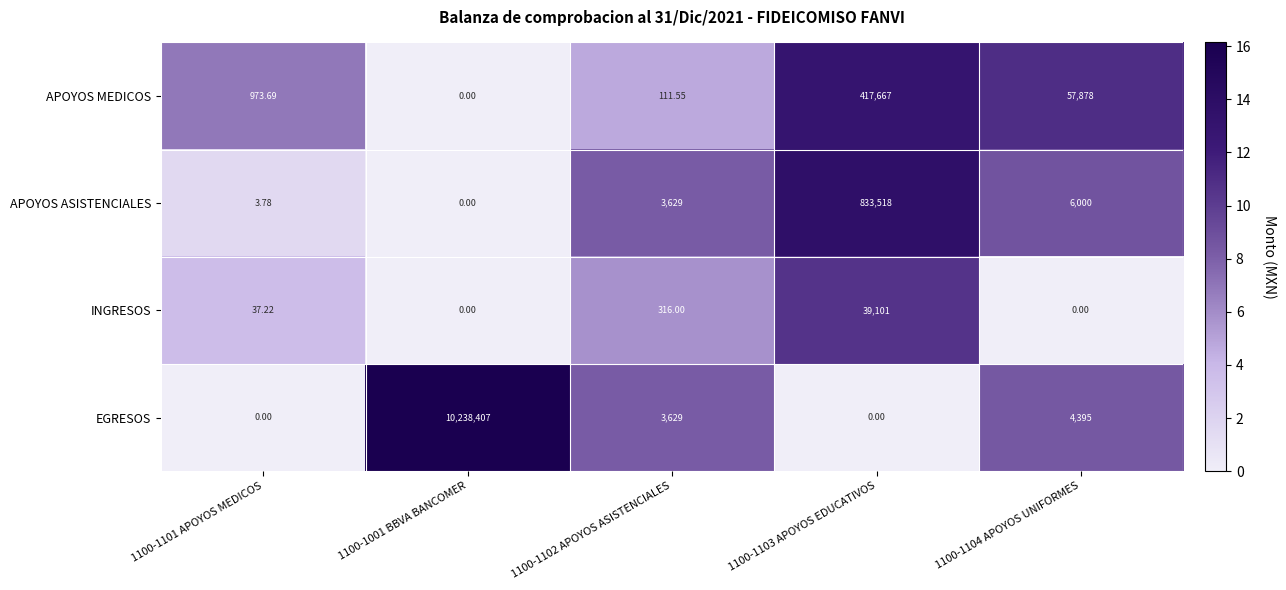

Is the value of INGRESOS at 1100-1001 BBVA BANCOMER greater than the value of APOYOS ASISTENCIALES at 1100-1104 APOYOS UNIFORMES?

No